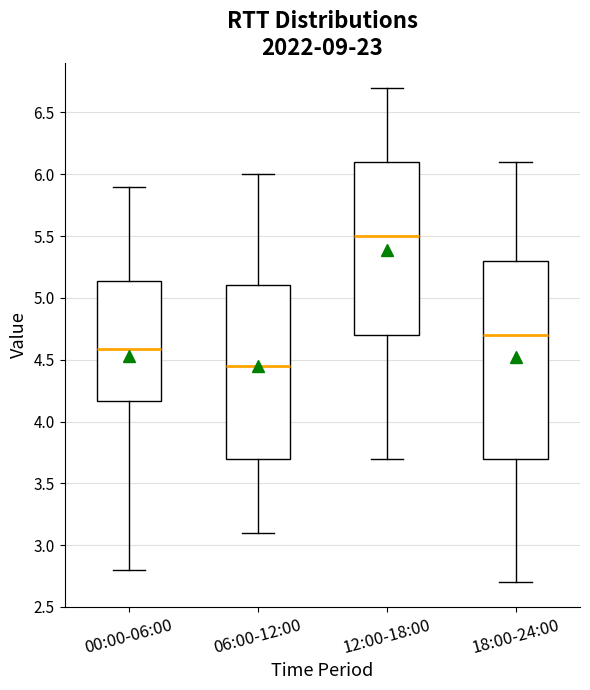

Reading left to right, transcribe this box plot: for each box, give where its median line is, the range the box spans, and where its two whiskers end, as read against the y-axis. The values are not printed on the chart, so give them approximately, as read against the axis.

00:00-06:00: median 4.60, box 4.15 to 5.15, whiskers 2.80 to 5.90
06:00-12:00: median 4.45, box 3.70 to 5.10, whiskers 3.10 to 6.00
12:00-18:00: median 5.50, box 4.70 to 6.10, whiskers 3.70 to 6.70
18:00-24:00: median 4.70, box 3.70 to 5.30, whiskers 2.70 to 6.10